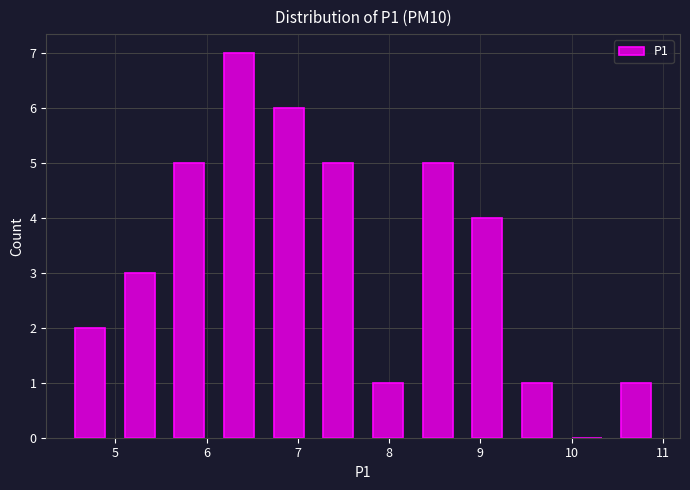

Which range on the x-axis has the tallest bar?

6.1 to 6.6